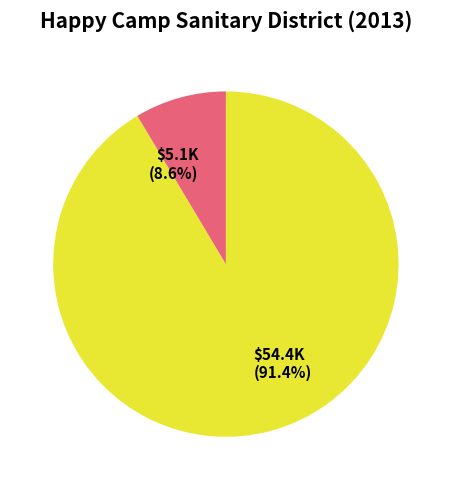

Is there a majority slice in this chart?

Yes